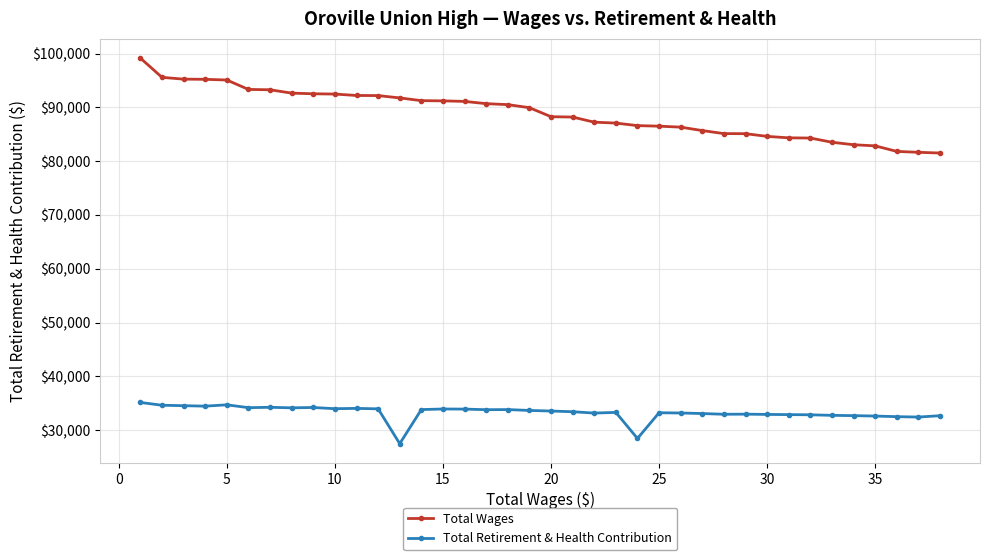

How many distinct data groups are displayed?

2